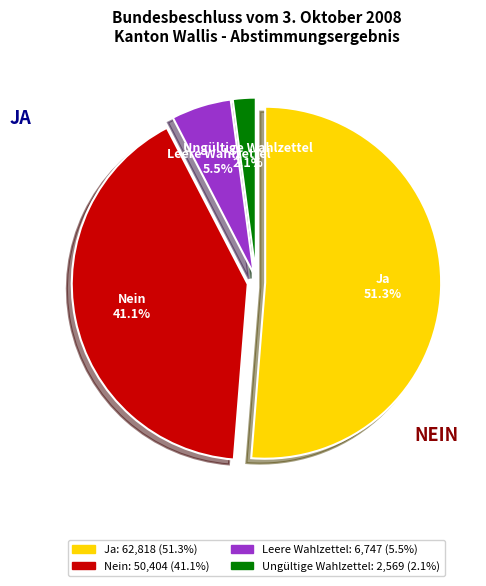

Which category has the biggest portion of the pie?

Ja